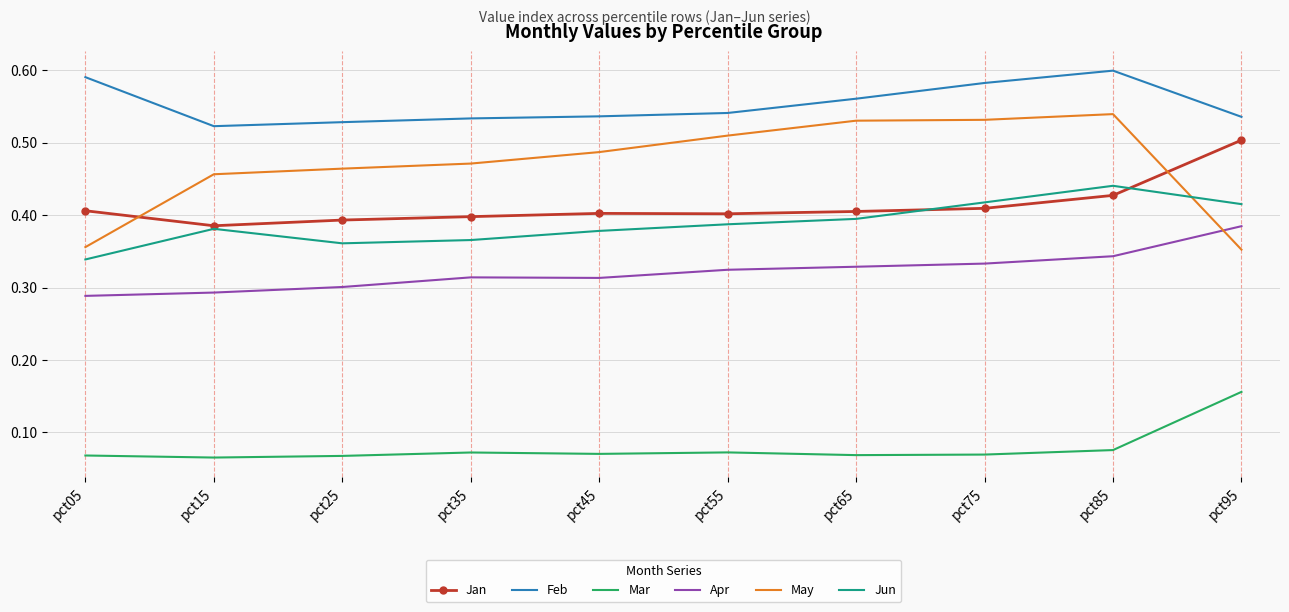

Which series has the widest spread of values?

May